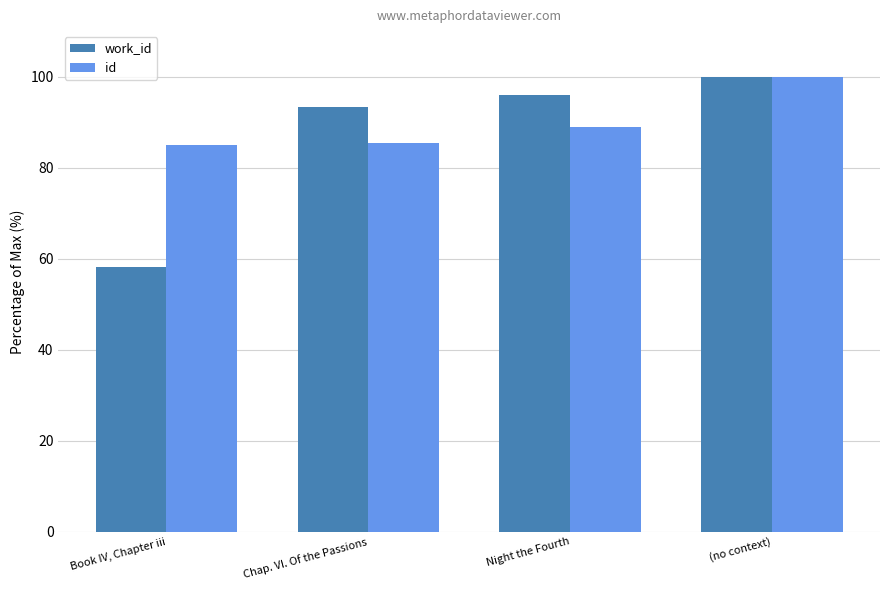

Are the bars horizontal?

No